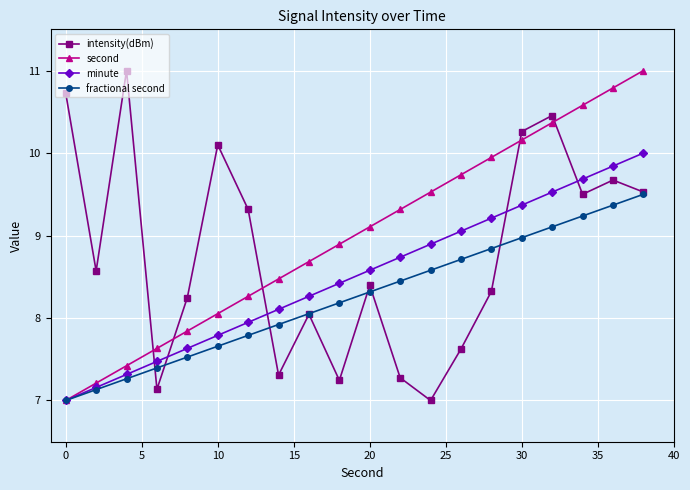

Which series has the largest total across all categories?

second